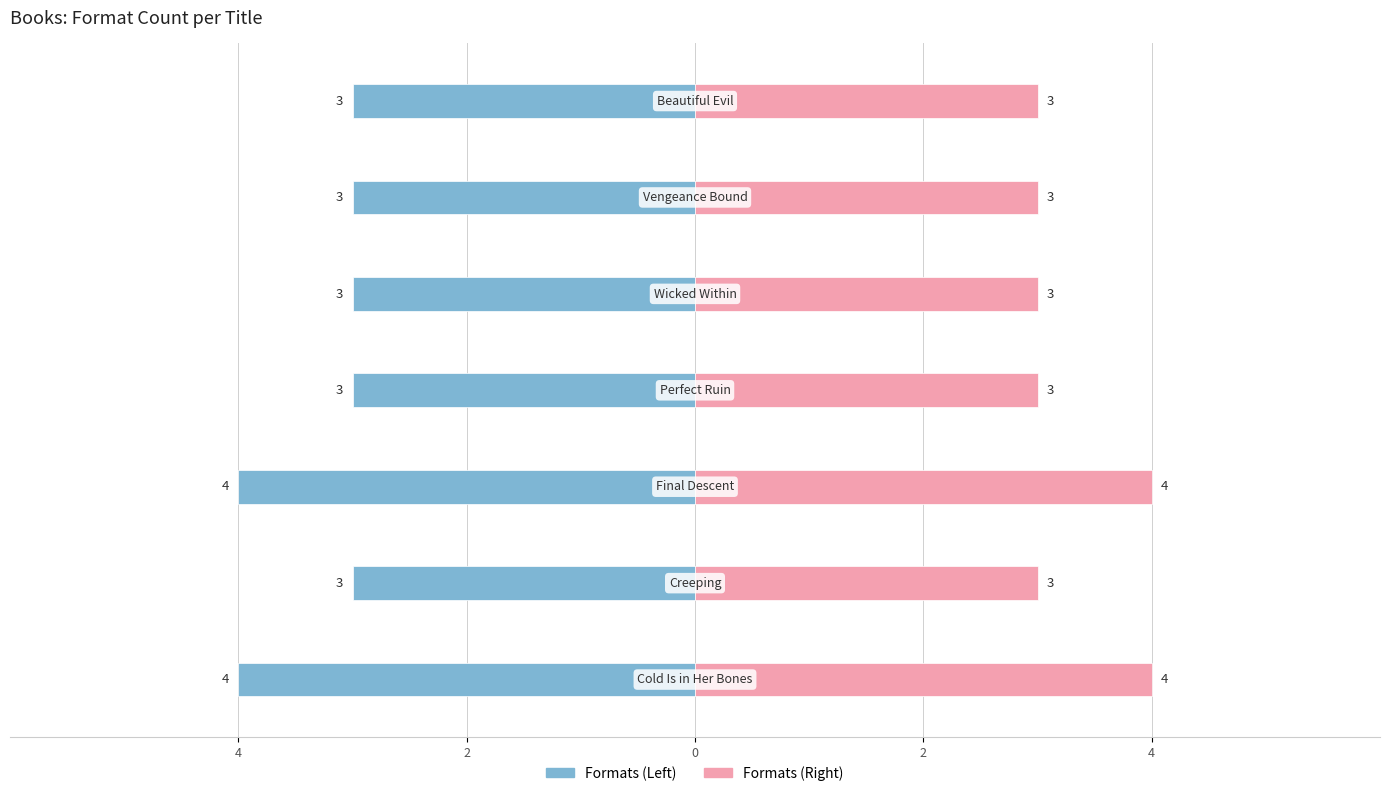

What is the sum of all Format Count (Right) values?

23